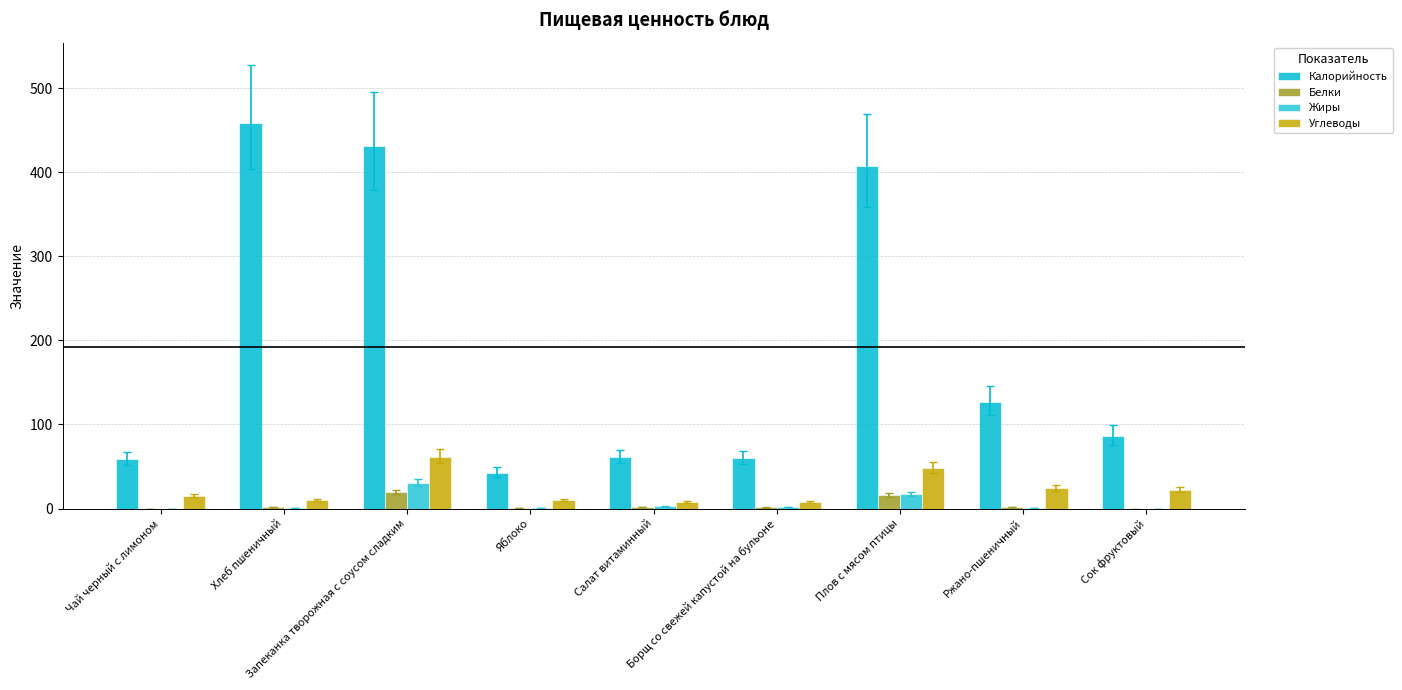

List the series in order of their peak value, highest first.

Калорийность, Углеводы, Жиры, Белки